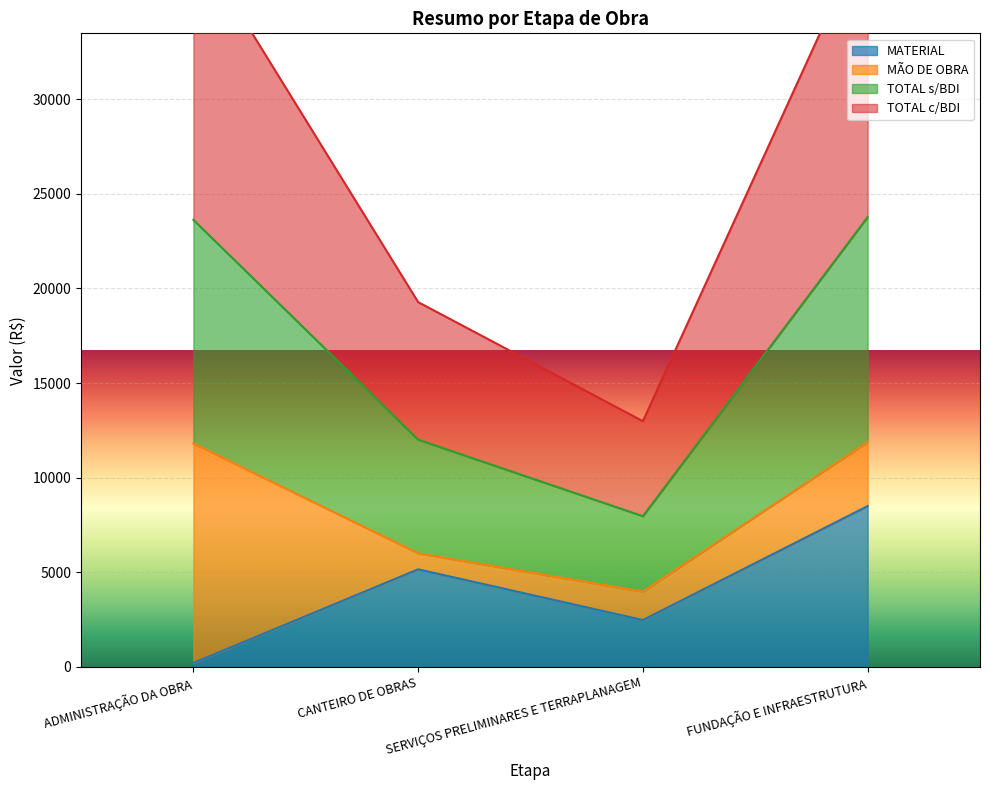

What is the value of the TOTAL s/BDI point at the 2nd from the left?

6005.8